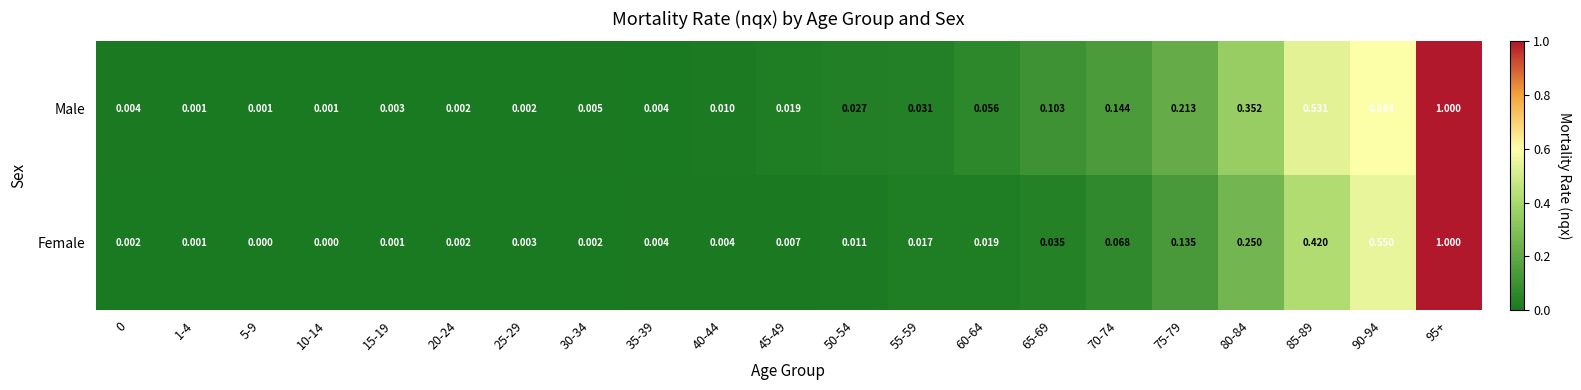

How many distinct data groups are displayed?

2